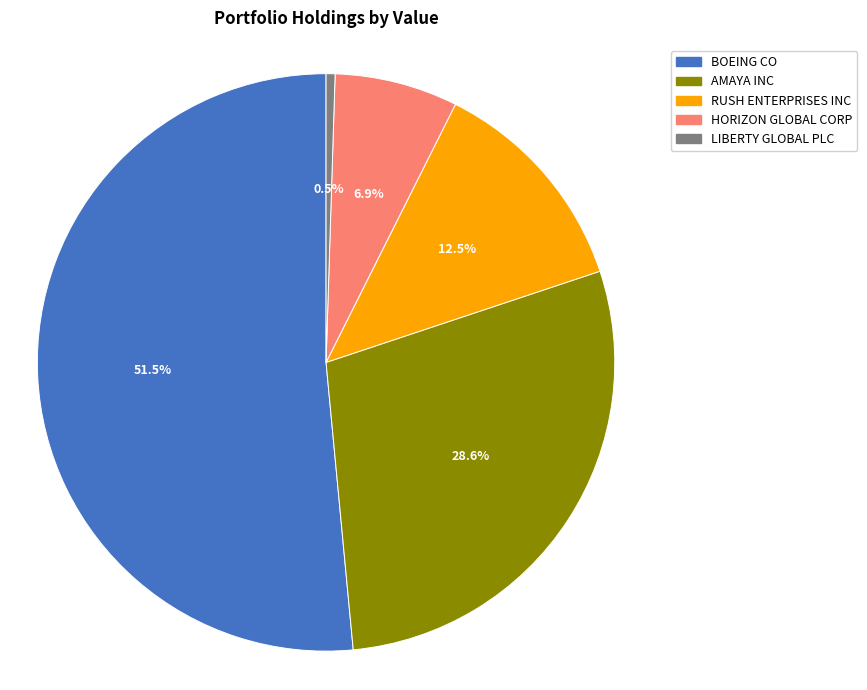

Approximately how many times larger is the value at AMAYA INC compared to RUSH ENTERPRISES INC?

2.3